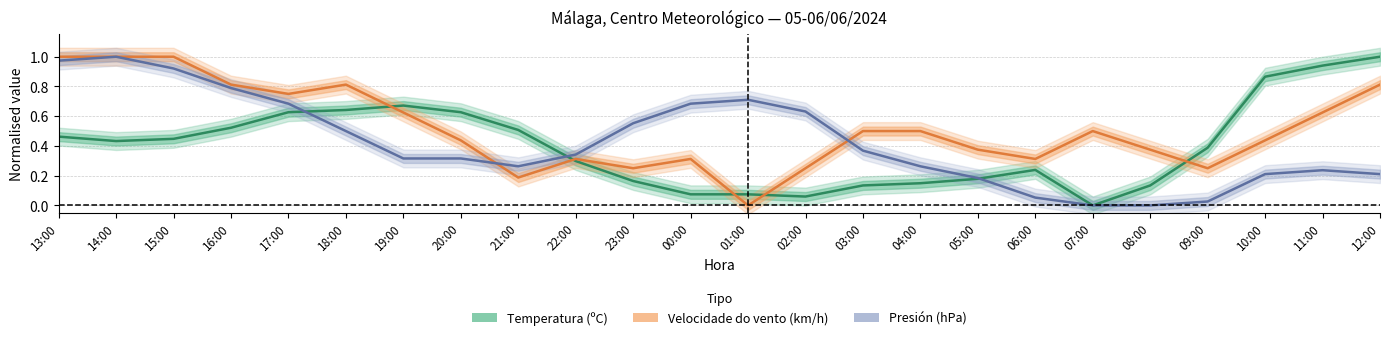

Does the chart have visible grid lines?

Yes